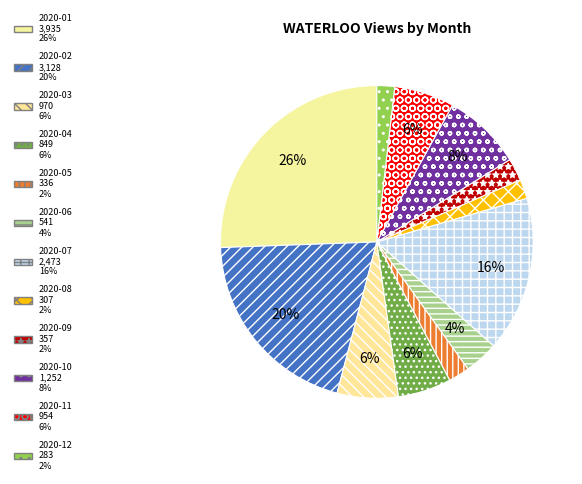

Rank the categories by value from highest to lowest.

2020-01, 2020-02, 2020-07, 2020-10, 2020-03, 2020-11, 2020-04, 2020-06, 2020-09, 2020-05, 2020-08, 2020-12